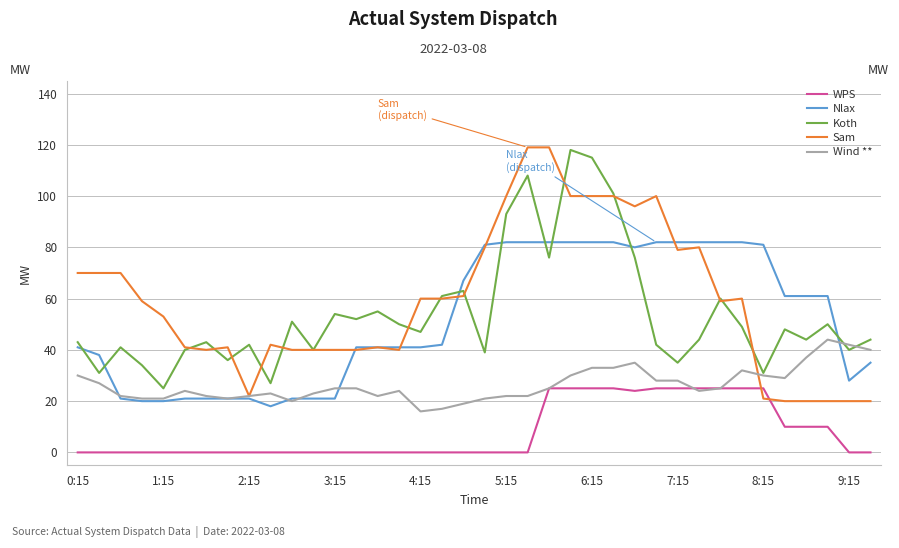

How many lines are shown in the chart?

5